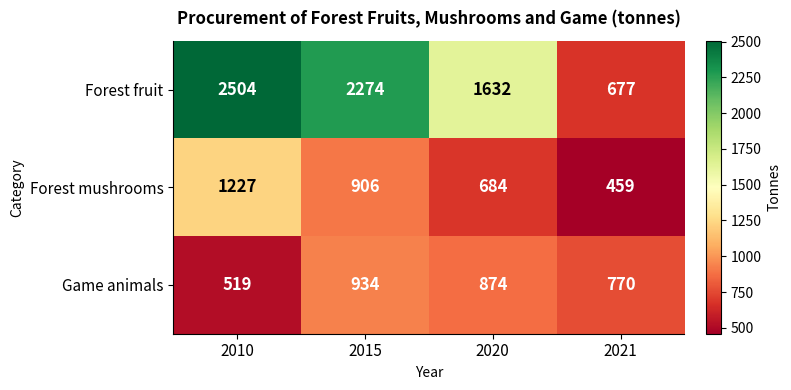

What is the difference between the second highest and minimum values in the Forest fruit series?

1597